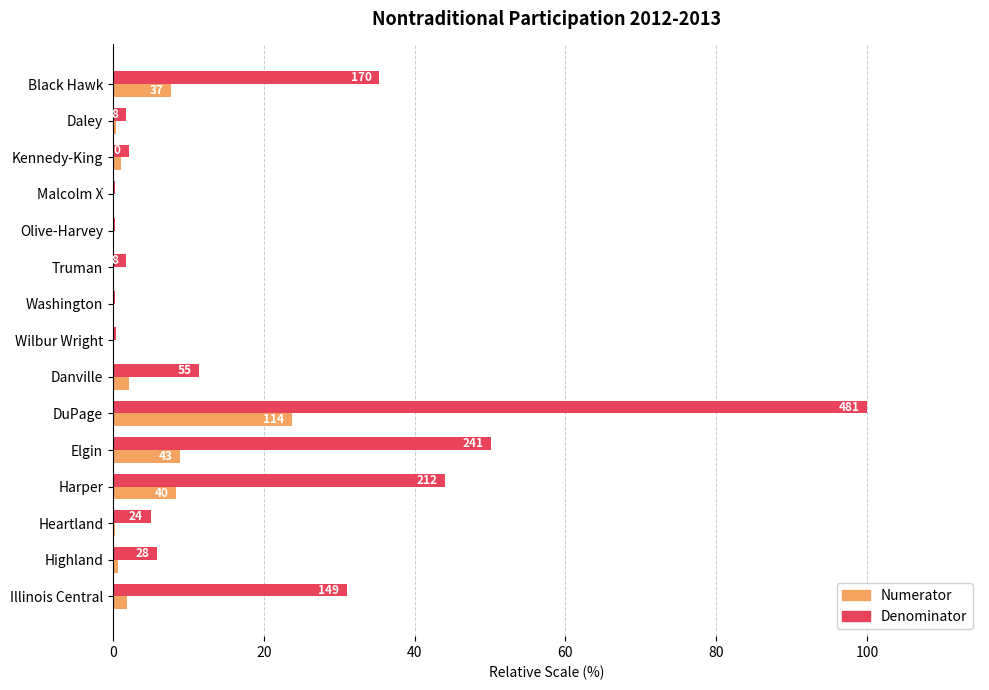

What is the lowest value of the Denominator series?

0.2